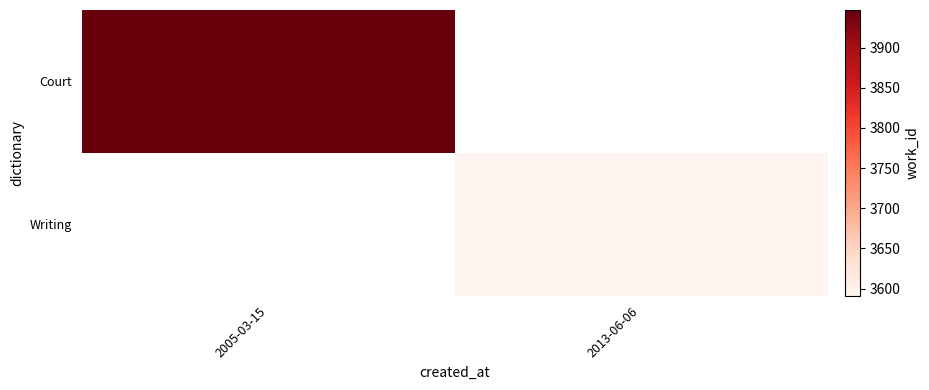

Rank the categories by Court value from highest to lowest.

2005-03-15, 2013-06-06